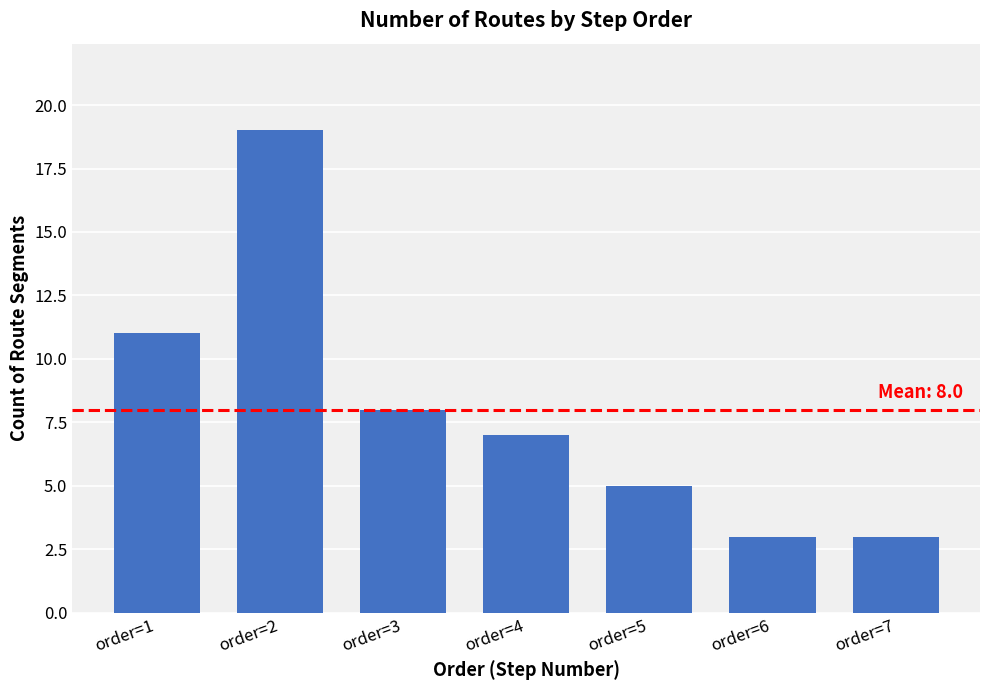

What is the minimum value shown in the chart?

3